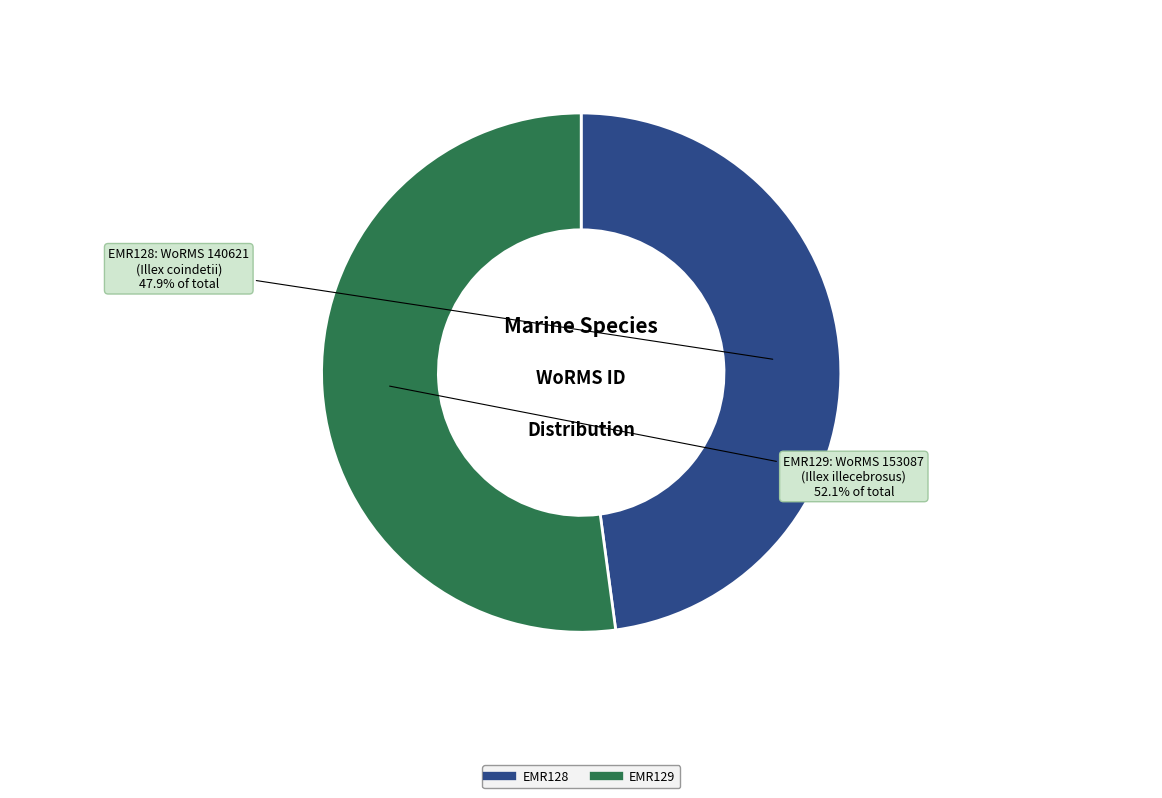

Count the number of slices in the pie.

2